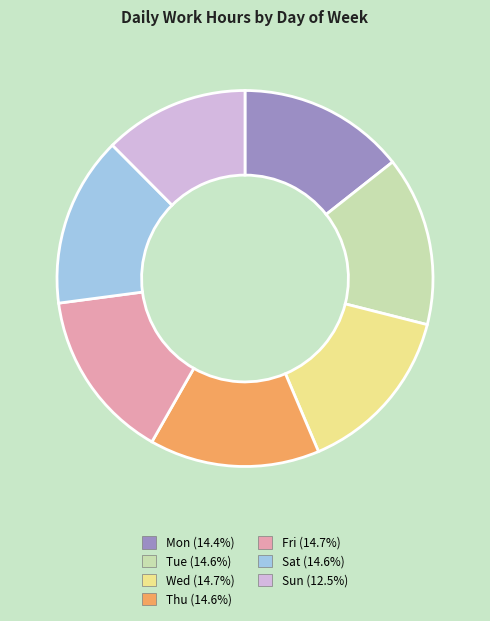

Is Mon the majority of the pie?

No